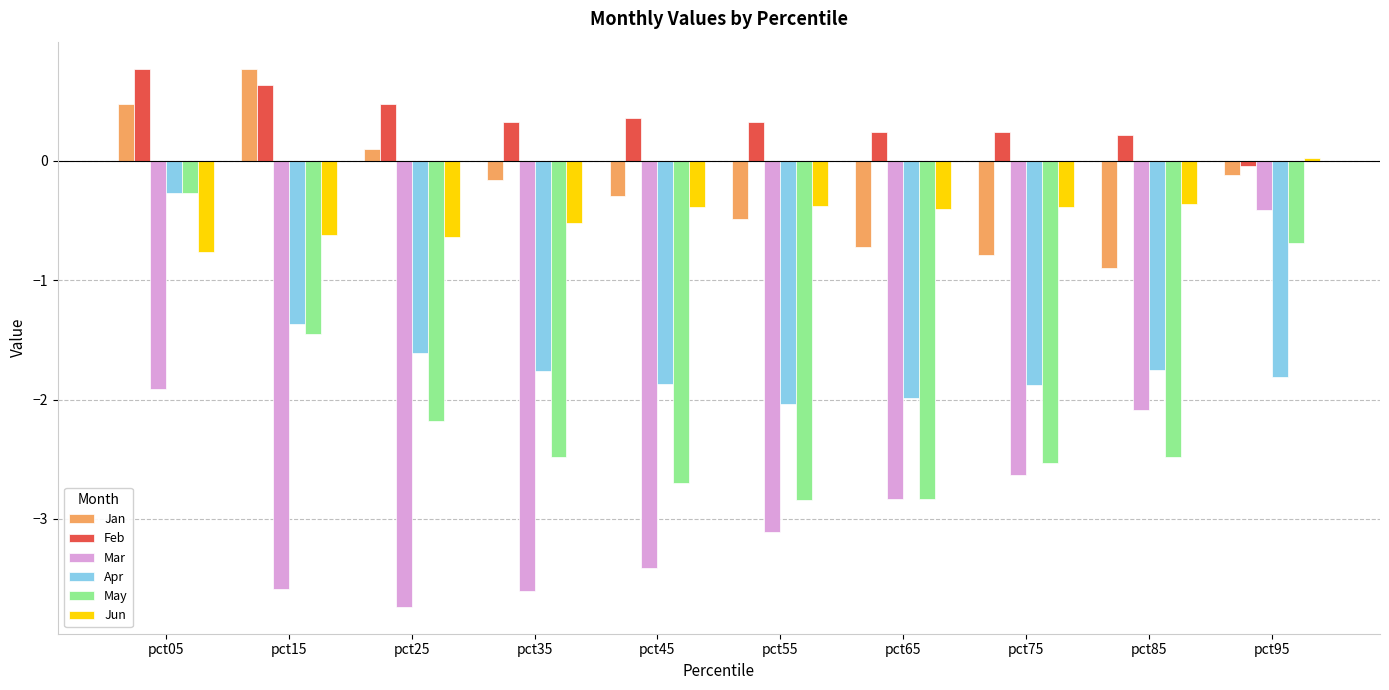

What are all the series names shown in the legend?

Jan, Feb, Mar, Apr, May, Jun